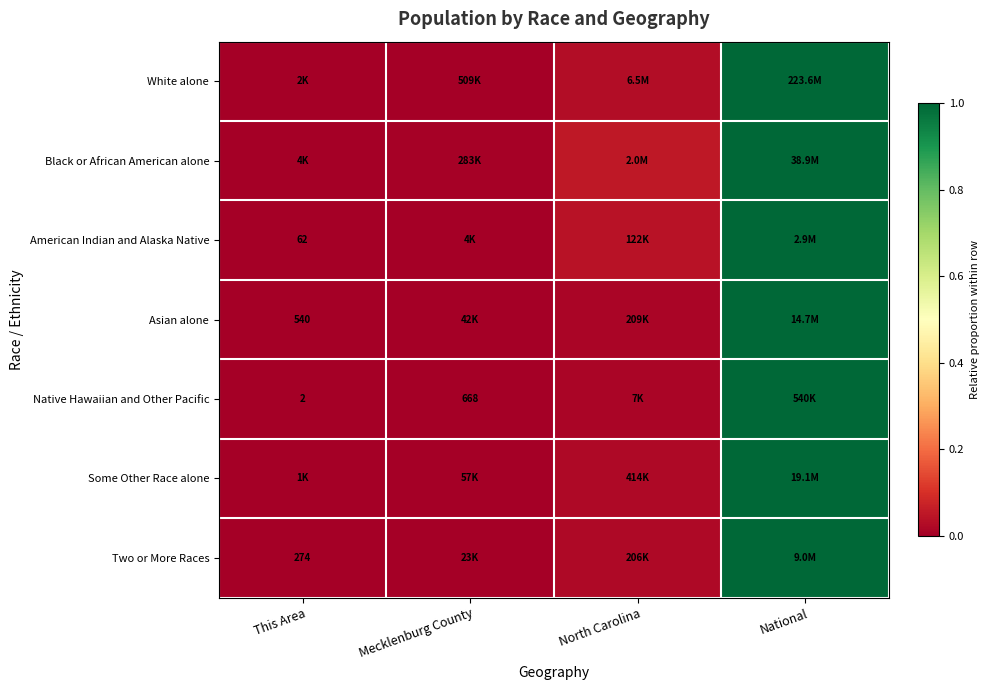

The Black or African American alone series shows 1.0 at National. True or false?

True